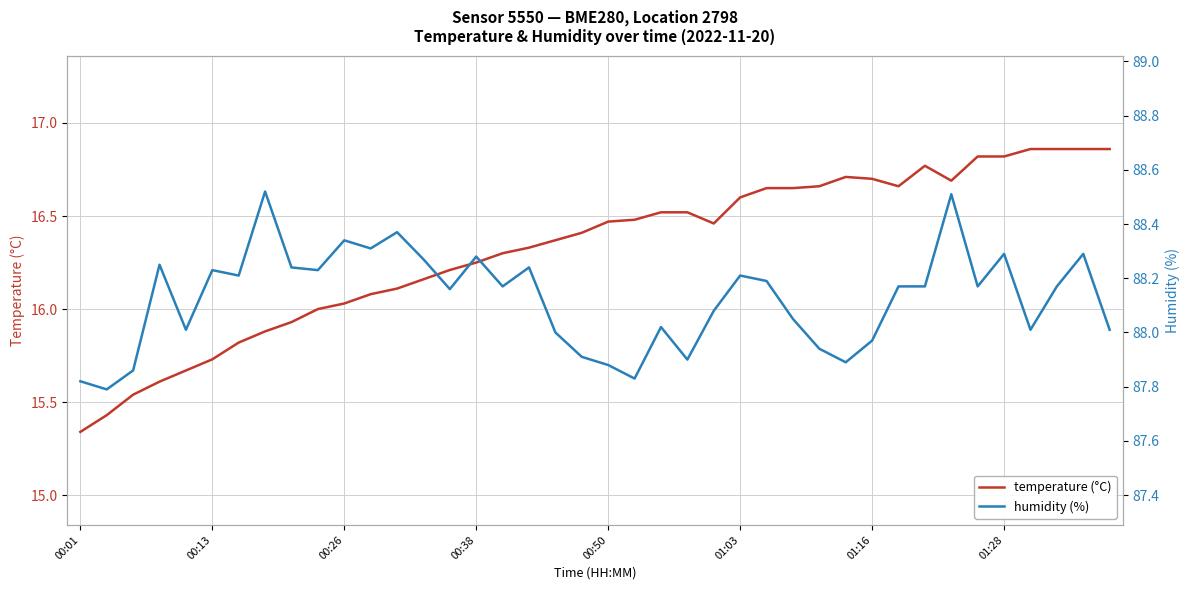

What is the value of the temperature (°C) point at the 31st from the left?

16.7